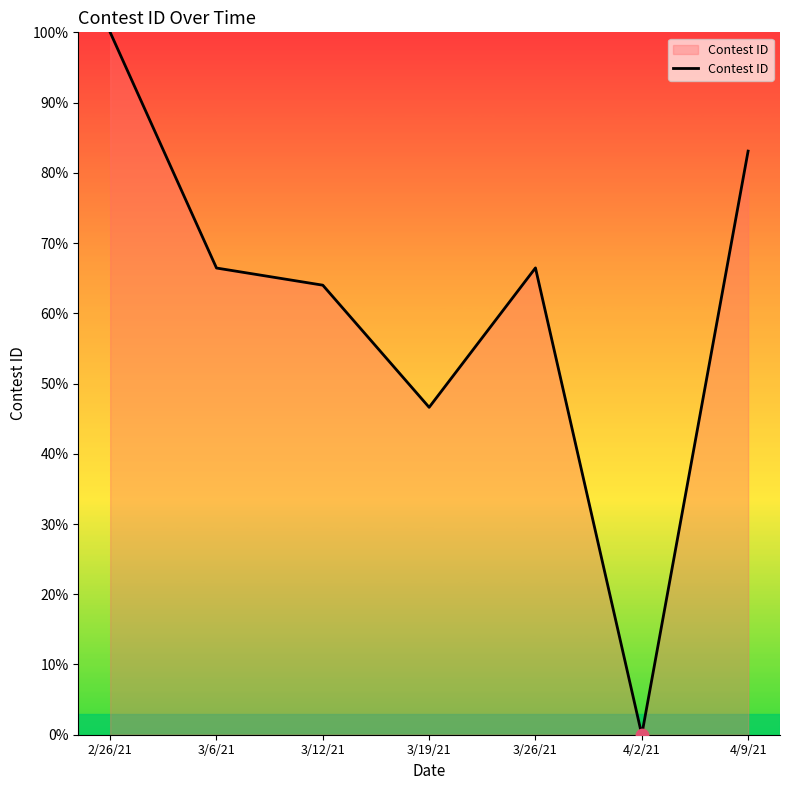

What is the change in value from 3/12/21 to 3/26/21?

+2.5